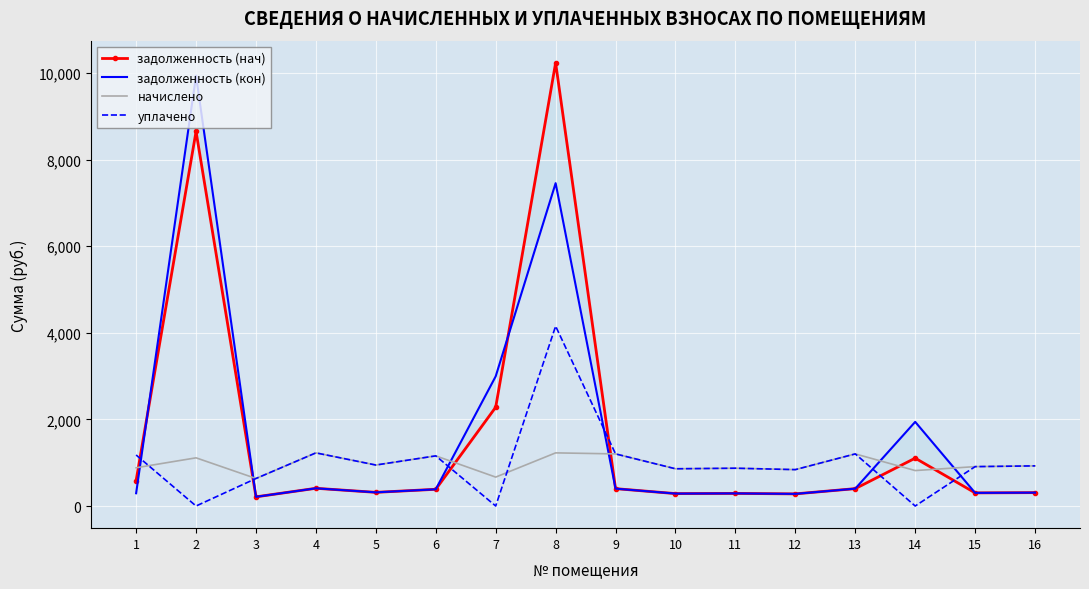

At which category is the sum across all series the highest?

8